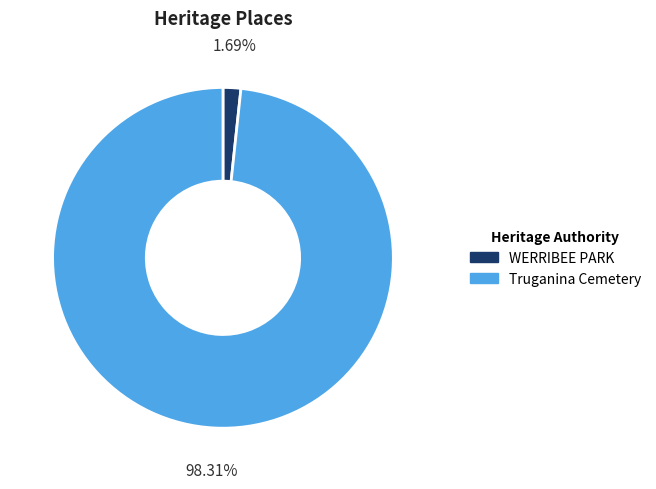

Which category has the smallest portion of the pie?

WERRIBEE PARK